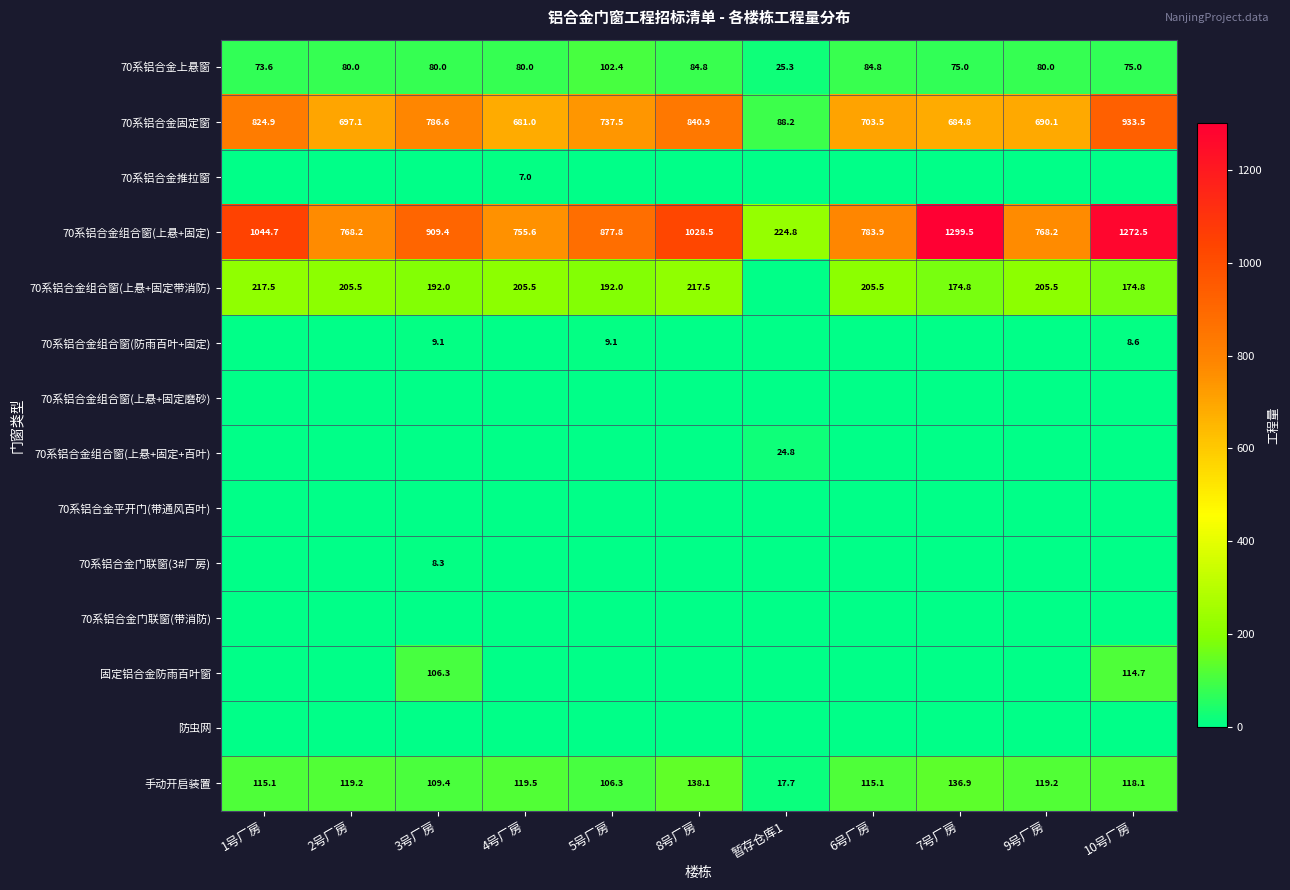

What is the sum of all 70系铝合金组合窗(上悬+固定) values?

9733.1